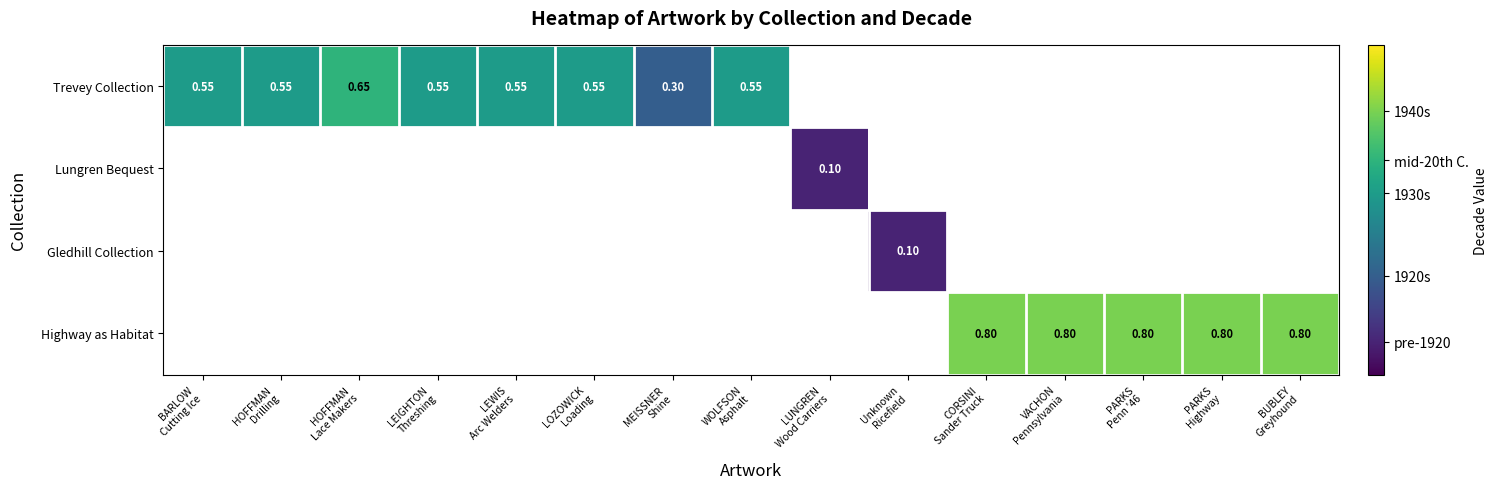

At which category does the chart reach its minimum across all series?

LUNGREN
Wood Carriers